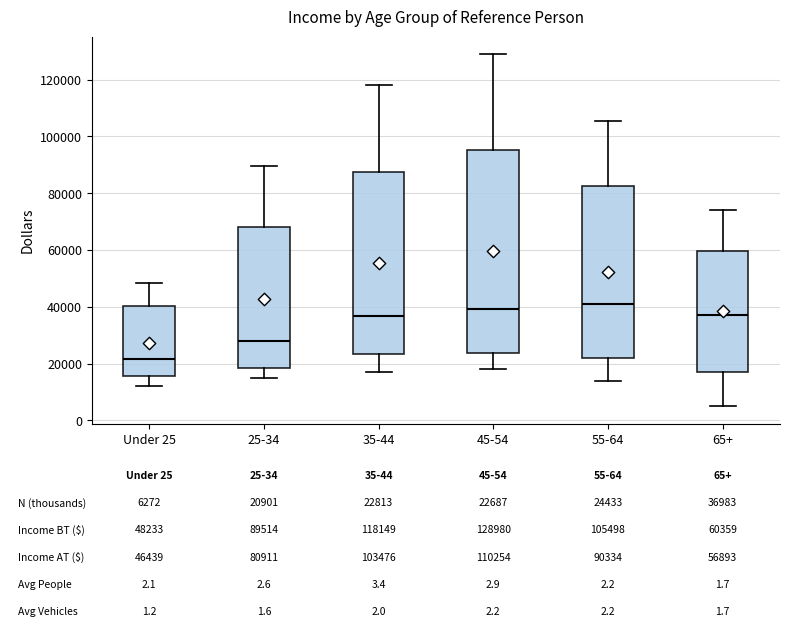

Comparing the boxes themselves (not the whiskers), which one is the tallest?

45-54